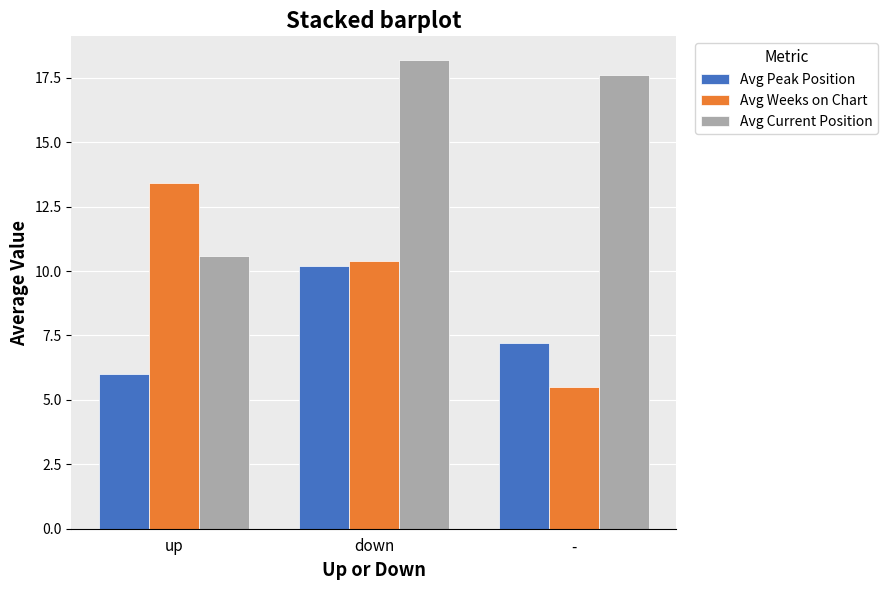

The Avg Current Position series shows 28.7 at down. True or false?

False